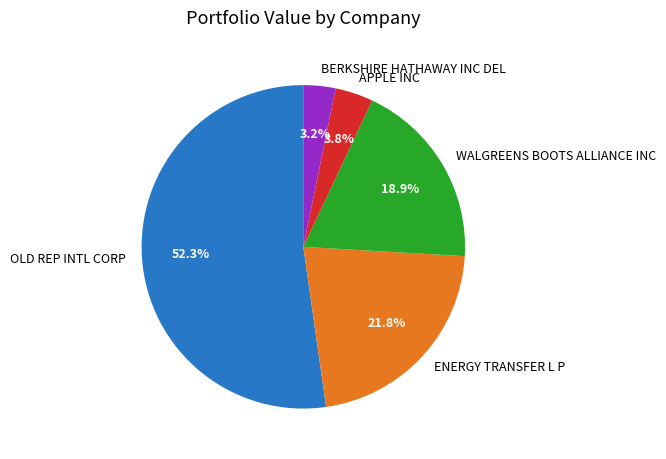

Is the sum of WALGREENS BOOTS ALLIANCE INC and OLD REP INTL CORP greater than half?

Yes